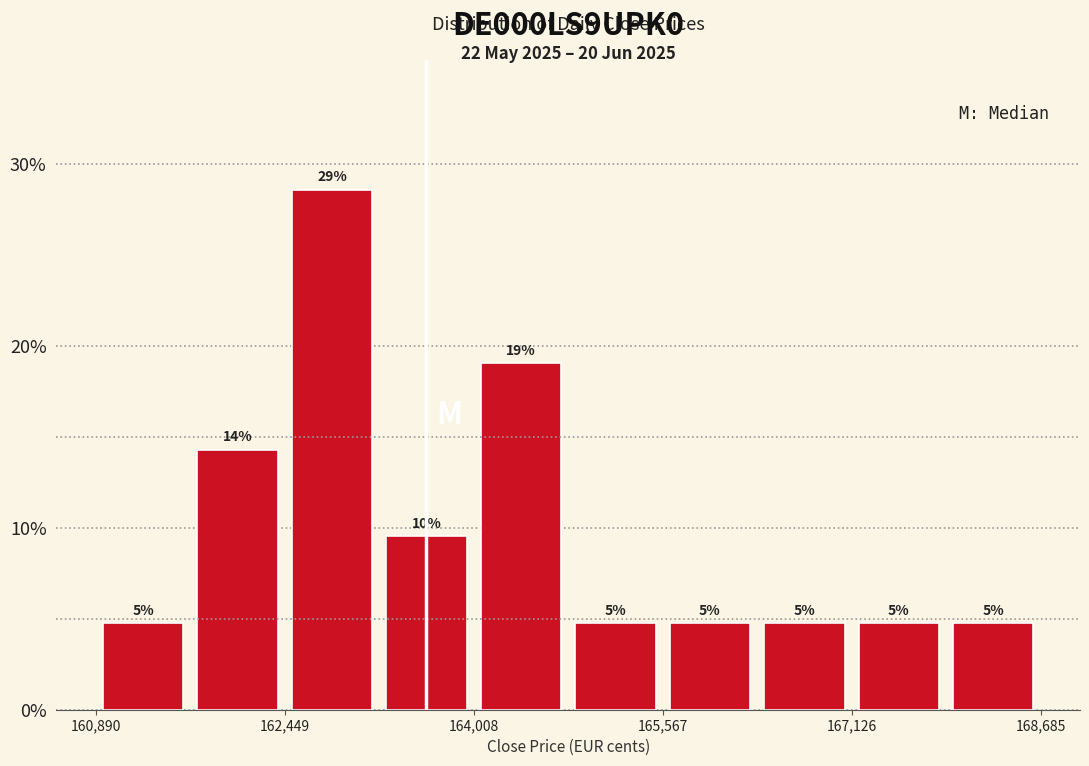

Read against the x-axis, roughly where is the centre of the tallest bar?

162800